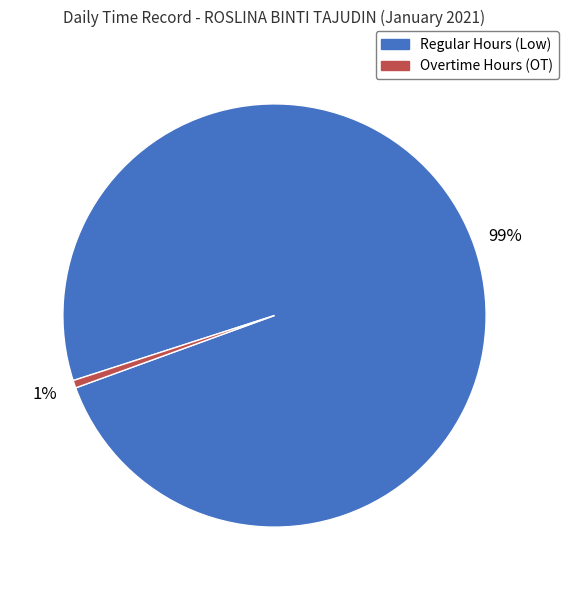

To the nearest percent, what portion does Overtime Hours (OT) represent?

1%